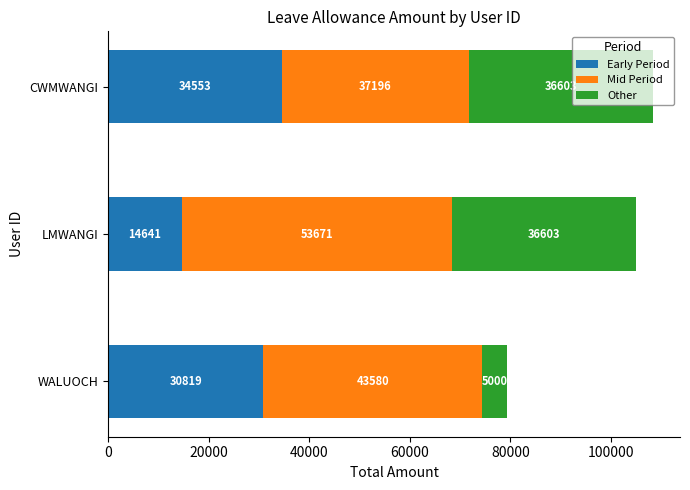

Rank the categories by Early Period value from highest to lowest.

CWMWANGI, WALUOCH, LMWANGI